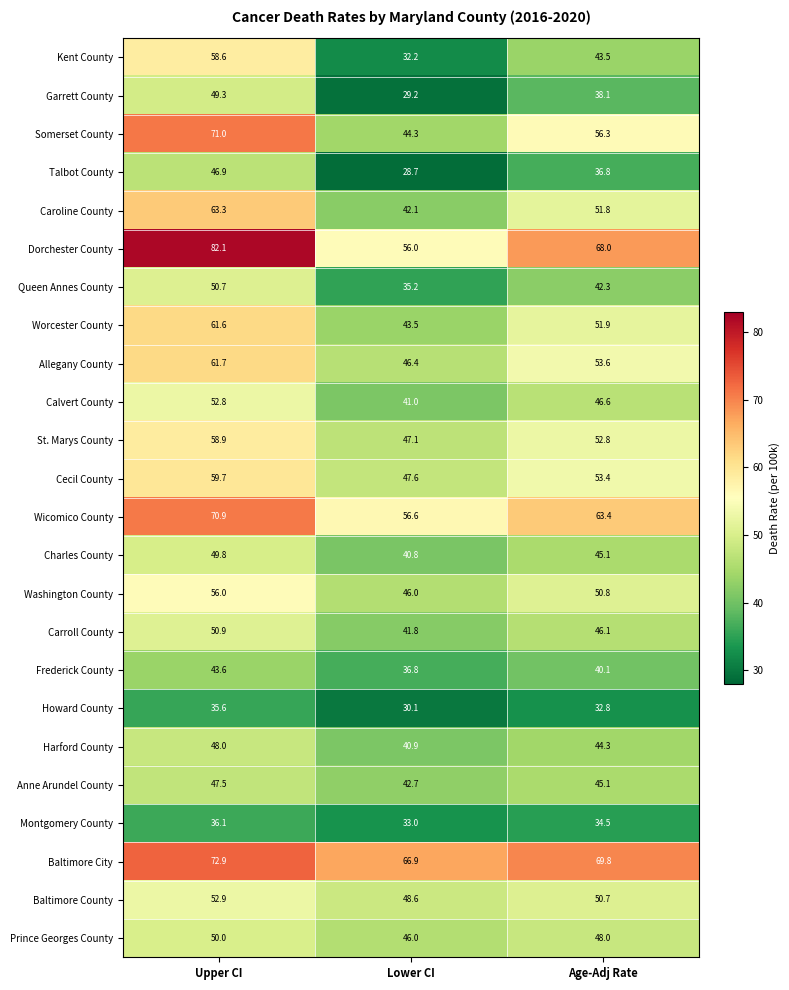

What is the difference between the maximum and minimum values in the Carroll County series?

9.1